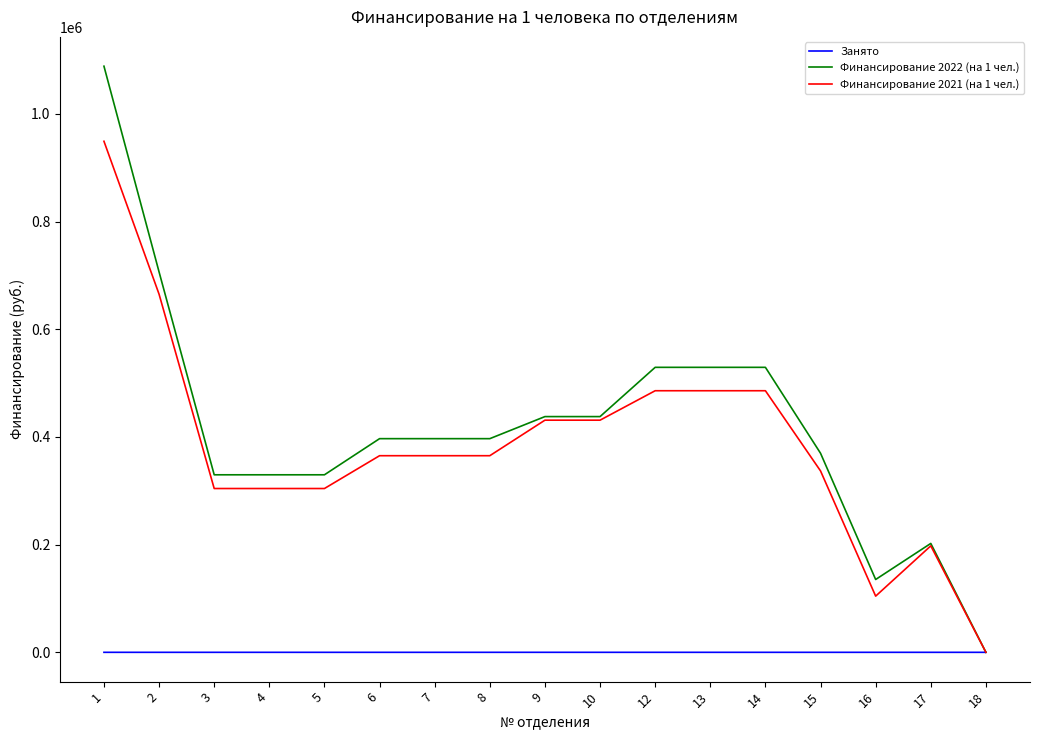

Count the number of data series in this chart.

3